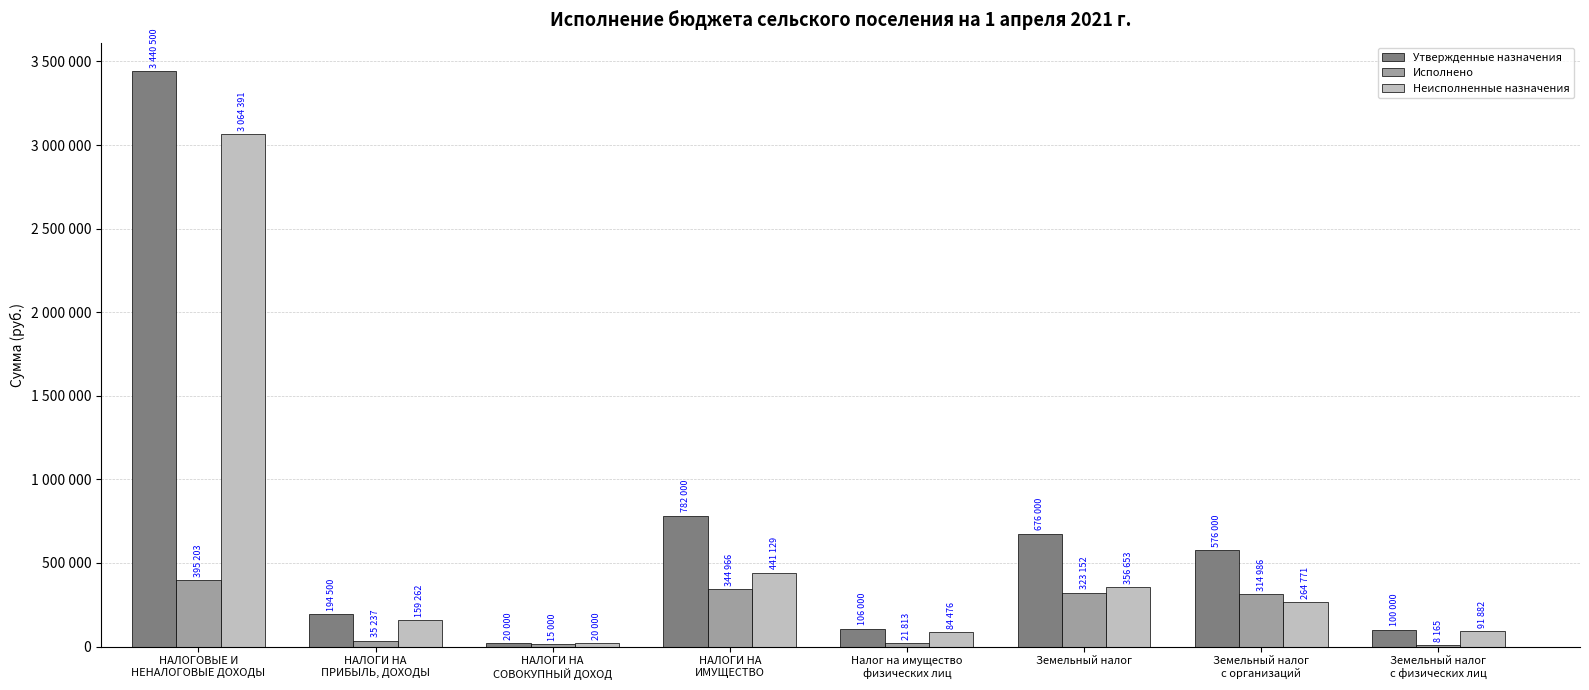

Reading left to right, list all the values displayed in this chart.

Утвержденные назначения: 3440500.0	194500.0	20000.0	782000.0	106000.0	676000.0	576000.0	100000.0
Исполнено: 395203.9	35237.6	15000.0	344966.3	21813.5	323152.8	314987.0	8165.9
Неисполненные назначения: 3064391.8	159262.4	20000.0	441129.3	84476.1	356653.3	264771.3	91882.0